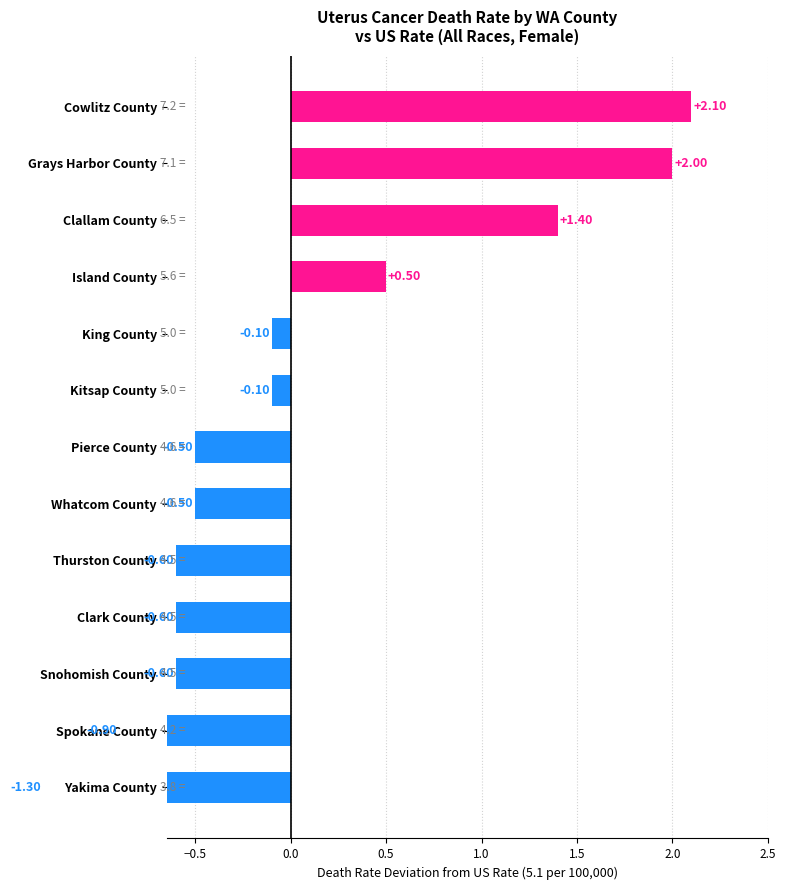

Reading right to left, list all the values displayed in this chart.

2.1	2.0	1.4	0.5	-0.1	-0.1	-0.5	-0.5	-0.6	-0.6	-0.6	-0.9	-1.3